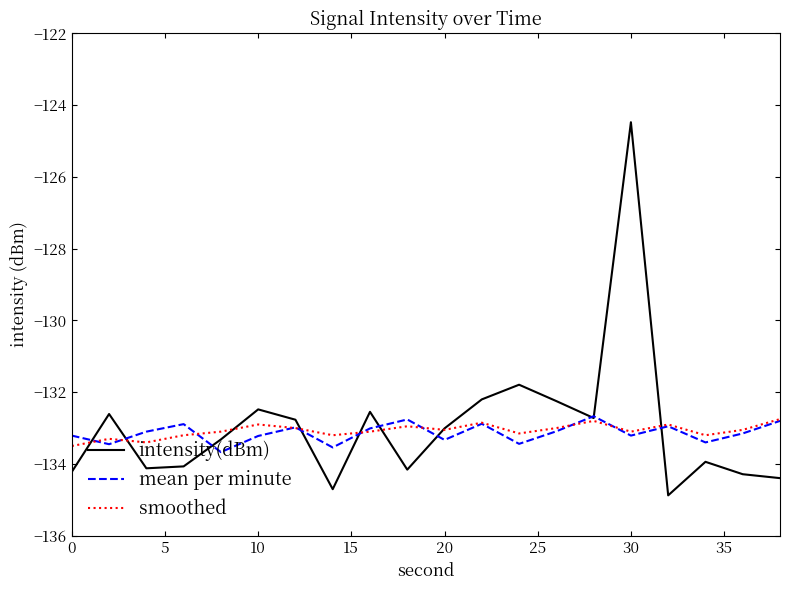

Which series has the largest range (max minus min)?

intensity(dBm)